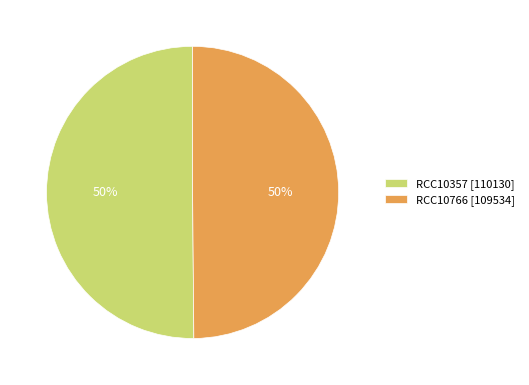

What is the ratio of the value at RCC10357 [110130] to the value at RCC10766 [109534]?

1.0